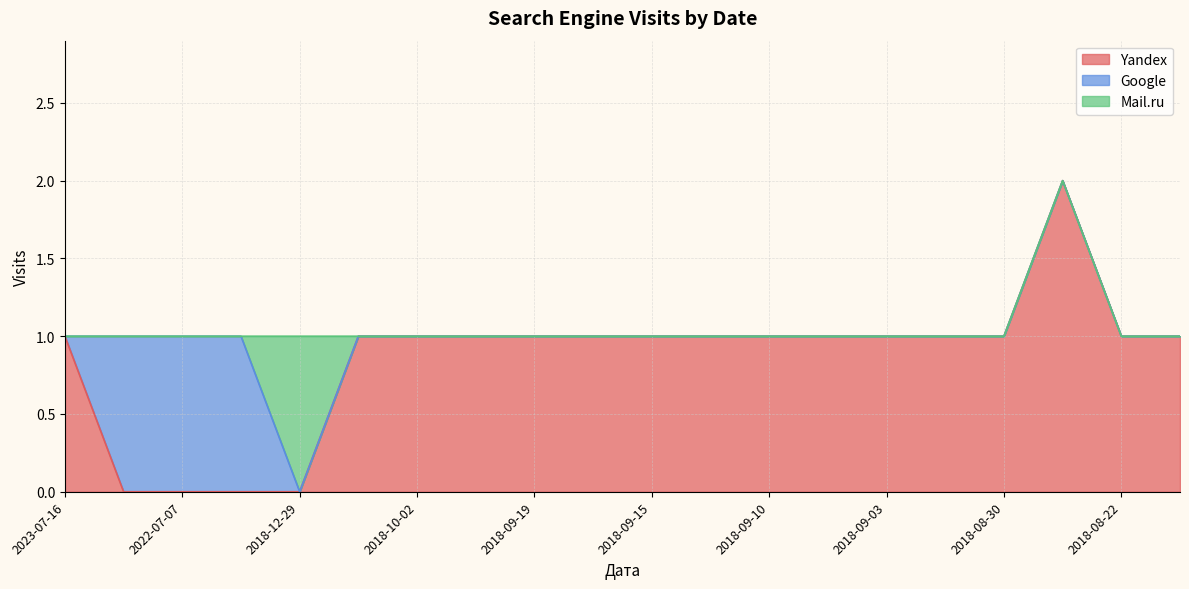

Does the chart have visible grid lines?

Yes